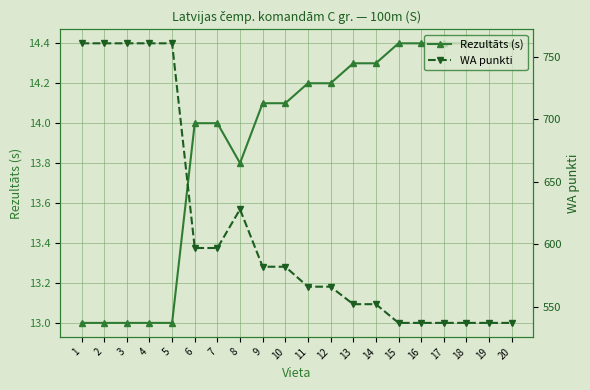

What is the sum of all WA punkti values?

12249.0